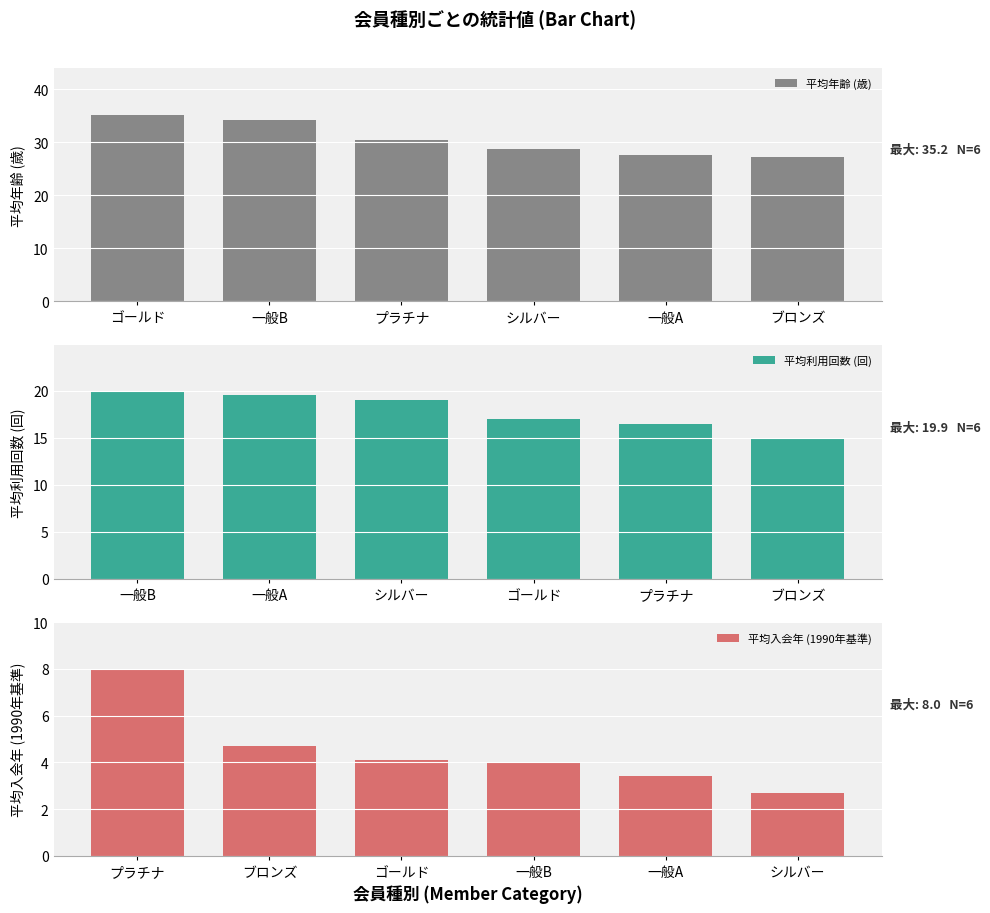

How many bars are there in total?

18